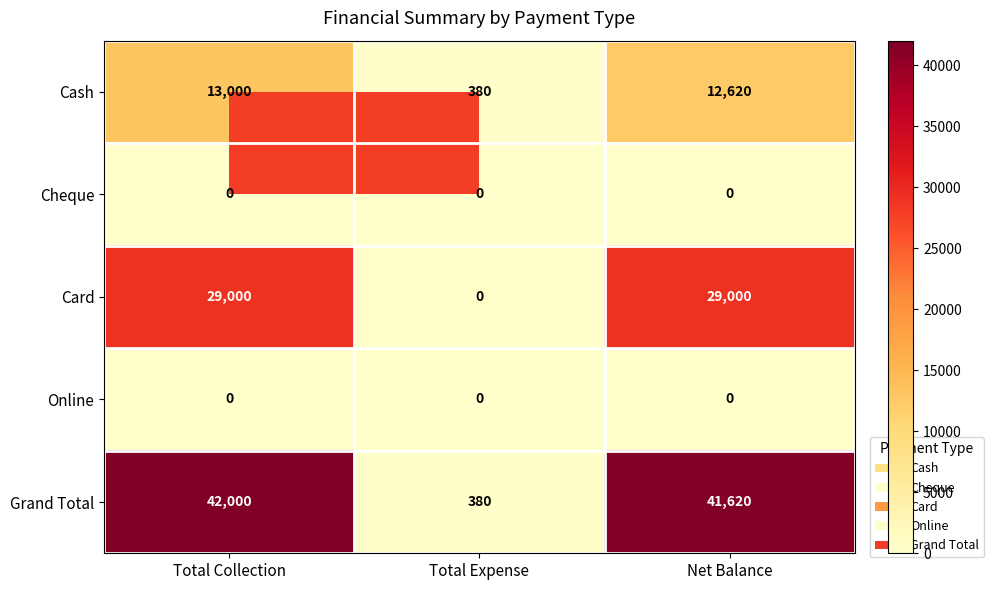

At which category is the sum across all series the highest?

Total Collection